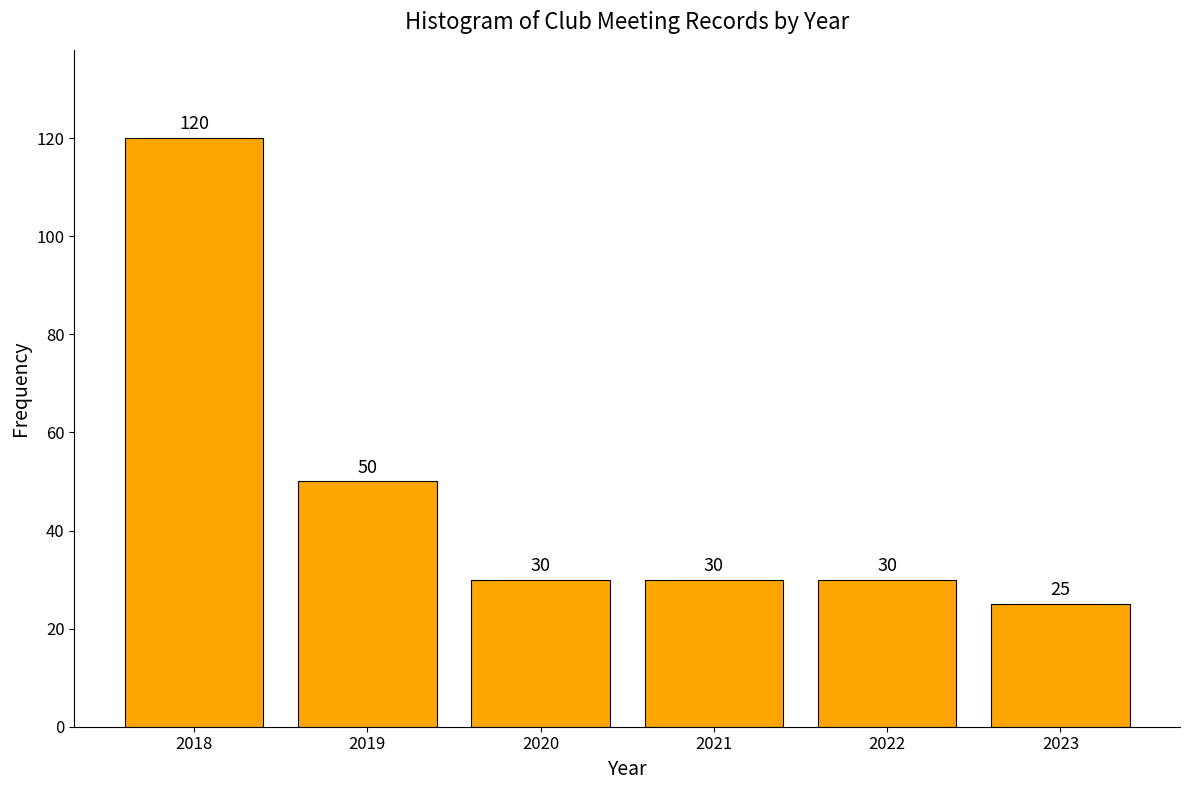

Reading right to left, what are all the values shown in this chart?

25	30	30	30	50	120